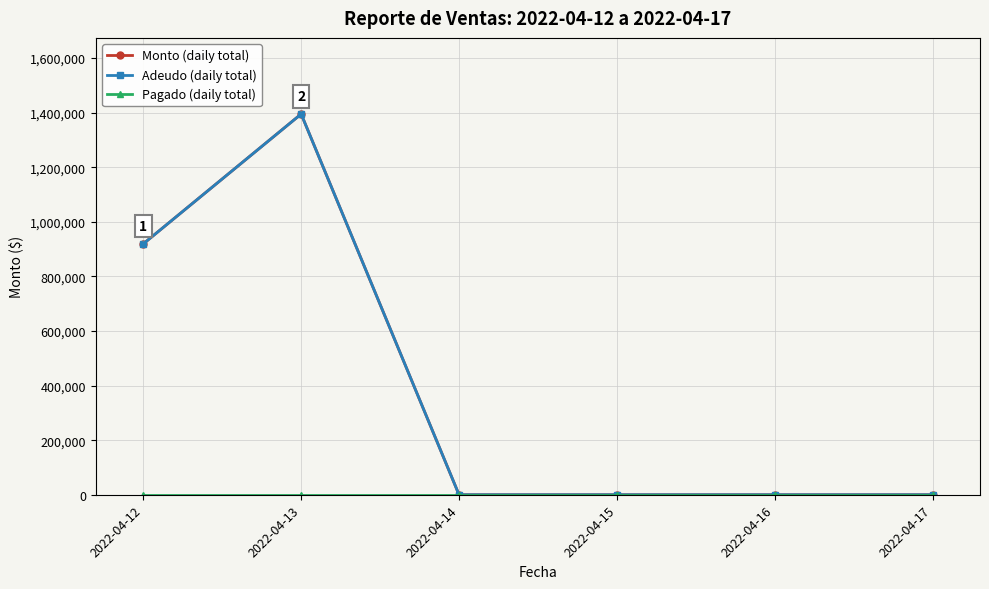

The Adeudo (daily total) series shows -714837 at 2022-04-16. True or false?

False